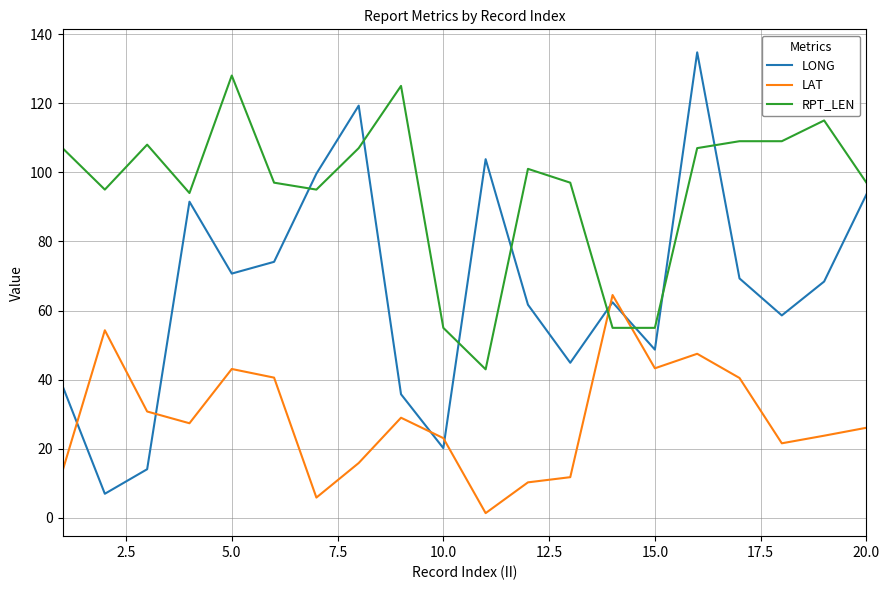

After their last crossing, which series has the higher values: LAT or RPT_LEN?

RPT_LEN